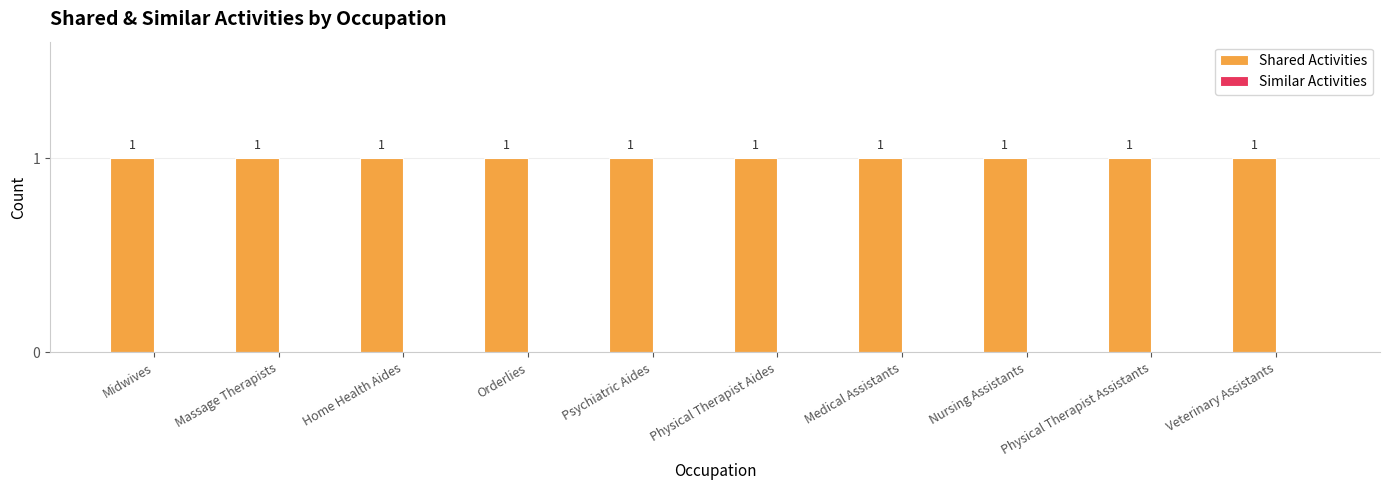

The Shared Activities series shows 1 at Medical Assistants. True or false?

True